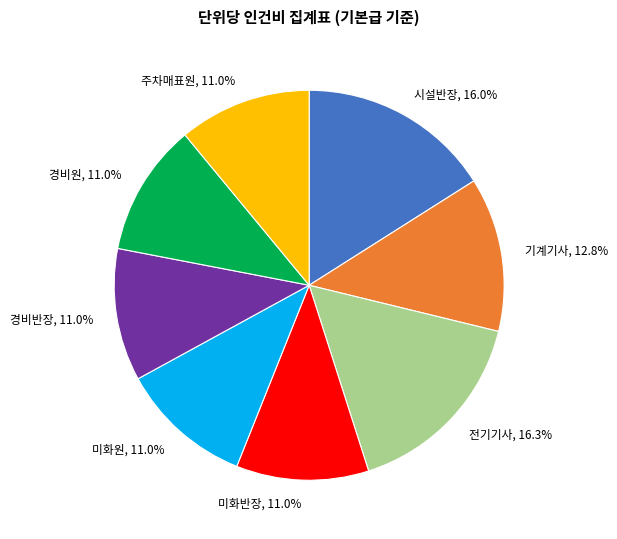

What is the ratio of the value at 전기기사 to the value at 경비원?

1.5